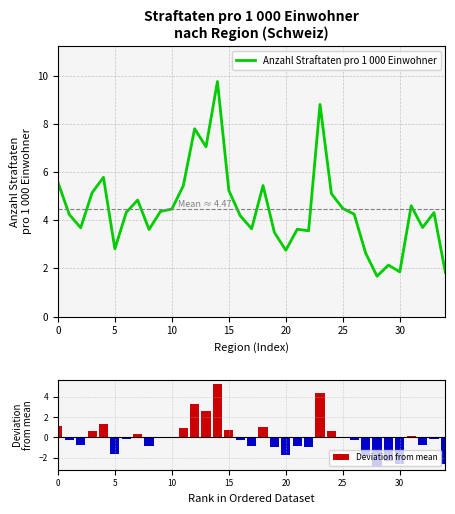

What is the difference between the maximum and minimum values in the Anzahl Straftaten pro 1 000 Einwohner series?

8.1